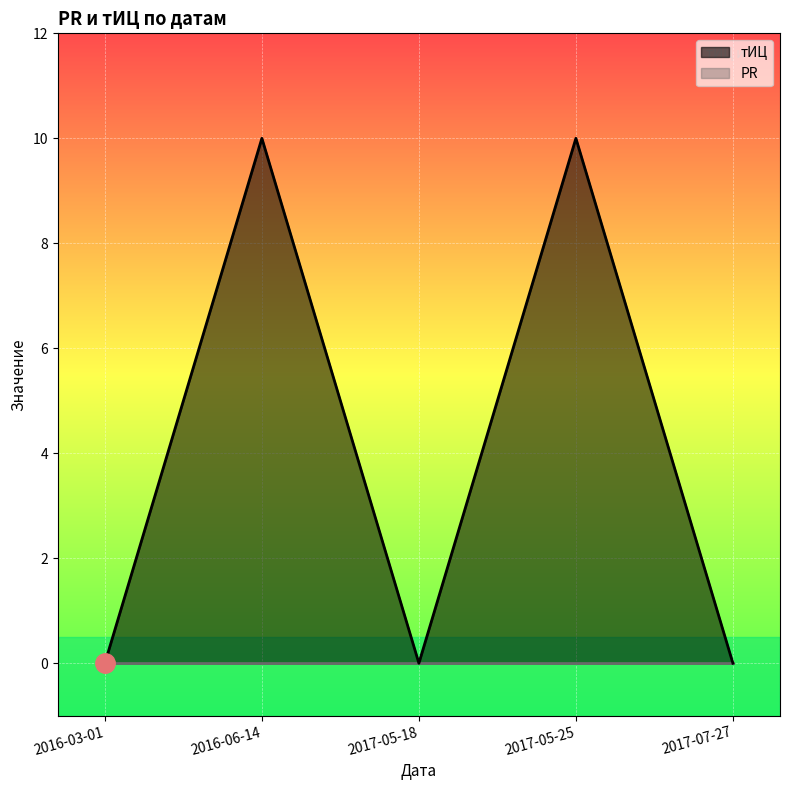

At which label is the value closest to 5?

2016-03-01